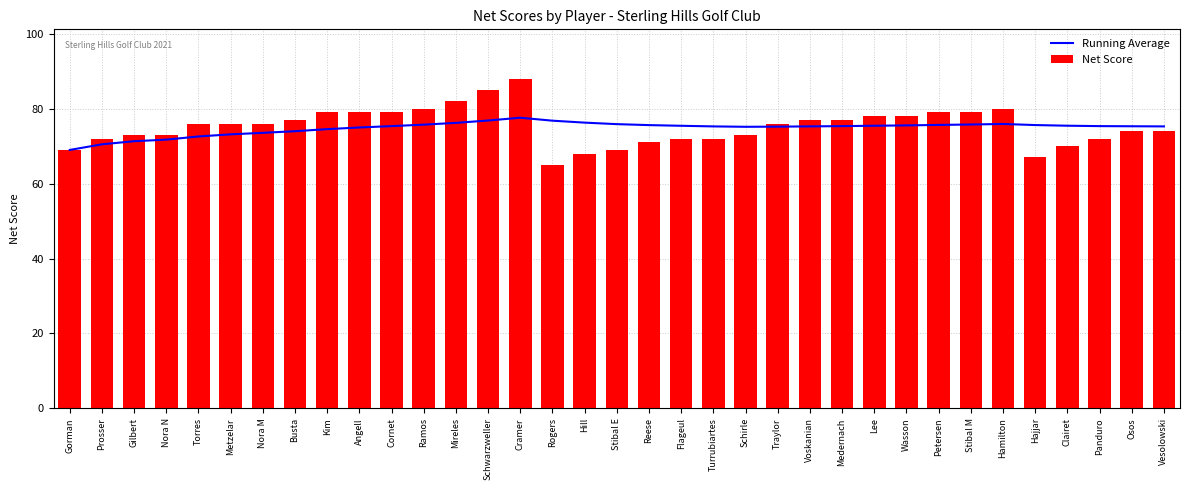

Reading left to right, list all the values displayed in this chart.

Running Average: Gorman=69.0	Prosser=70.5	Gilbert=71.3	Nora N=71.8	Torres=72.6	Metzelar=73.2	Nora M=73.6	Busta=74.0	Kim=74.6	Angell=75.0	Cornet=75.4	Ramos=75.8	Mireles=76.2	Schwarzweller=76.9	Cramer=77.6	Rogers=76.8	Hill=76.3	Stibal E=75.9	Reese=75.6	Flageul=75.5	Turrubiartes=75.3	Schirle=75.2	Traylor=75.2	Voskanian=75.3	Medernach=75.4	Lee=75.5	Wasson=75.6	Petersen=75.7	Stibal M=75.8	Hamilton=75.9	Hajjar=75.6	Clairet=75.5	Panduro=75.4	Osos=75.3	Vesolowski=75.3
Net Score: Gorman=69.0	Prosser=72.0	Gilbert=73.0	Nora N=73.0	Torres=76.0	Metzelar=76.0	Nora M=76.0	Busta=77.0	Kim=79.0	Angell=79.0	Cornet=79.0	Ramos=80.0	Mireles=82.0	Schwarzweller=85.0	Cramer=88.0	Rogers=65.0	Hill=68.0	Stibal E=69.0	Reese=71.0	Flageul=72.0	Turrubiartes=72.0	Schirle=73.0	Traylor=76.0	Voskanian=77.0	Medernach=77.0	Lee=78.0	Wasson=78.0	Petersen=79.0	Stibal M=79.0	Hamilton=80.0	Hajjar=67.0	Clairet=70.0	Panduro=72.0	Osos=74.0	Vesolowski=74.0